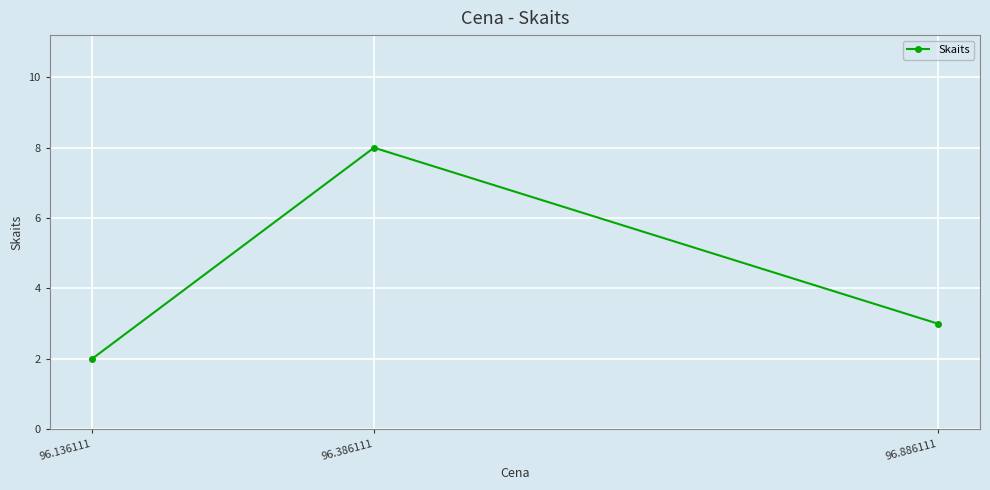

Rank the categories by value from highest to lowest.

96.386111, 96.886111, 96.136111